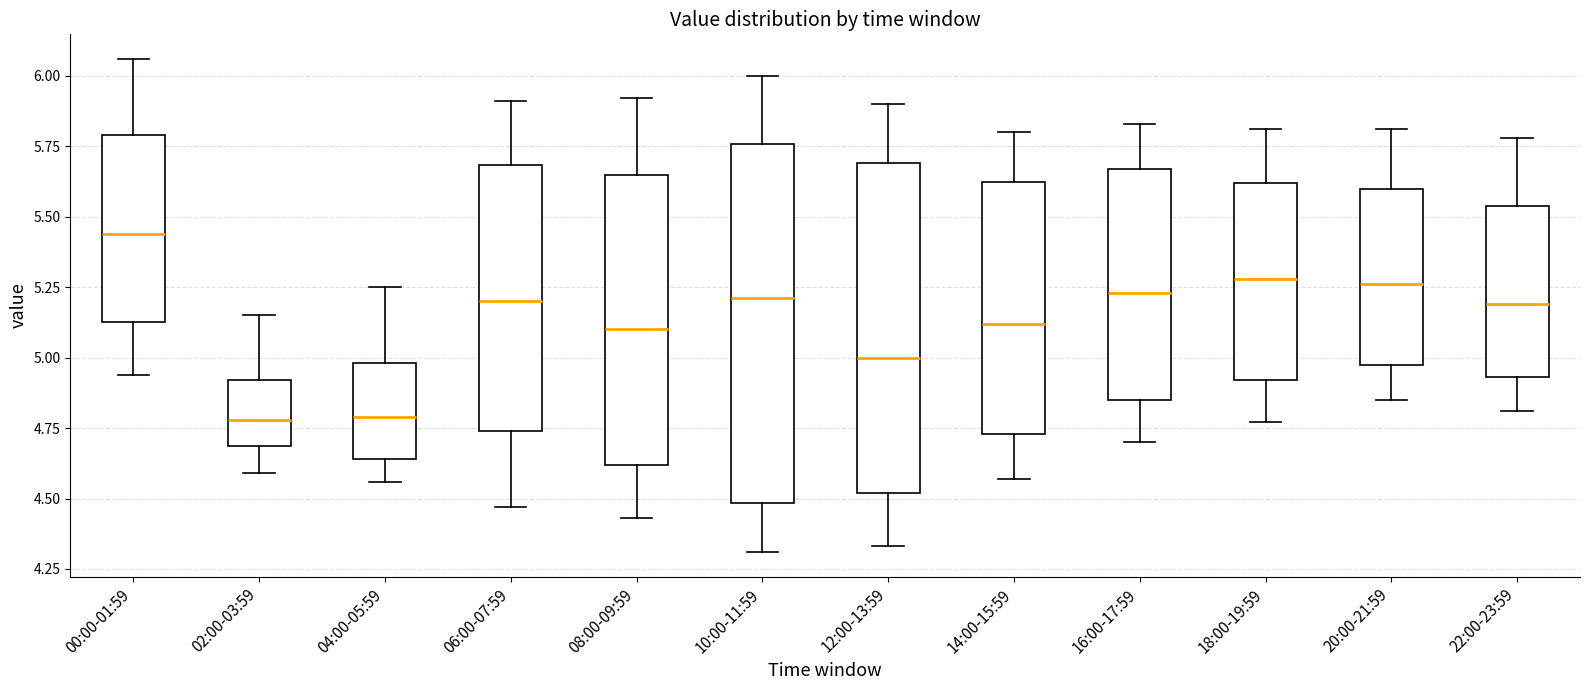

Which box has the highest median line?

00:00-01:59